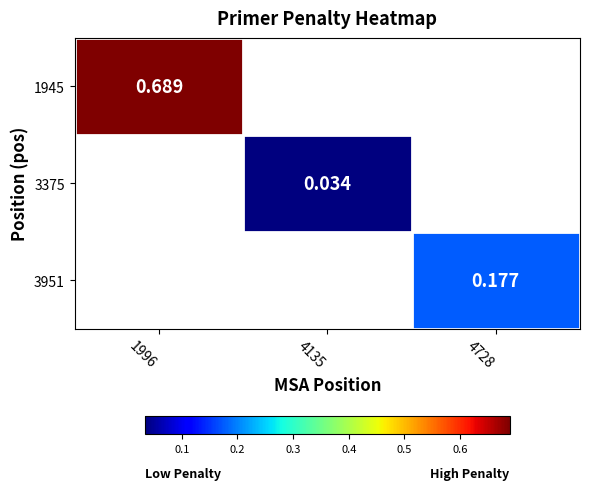

Which category has the lowest value across all series?

4135